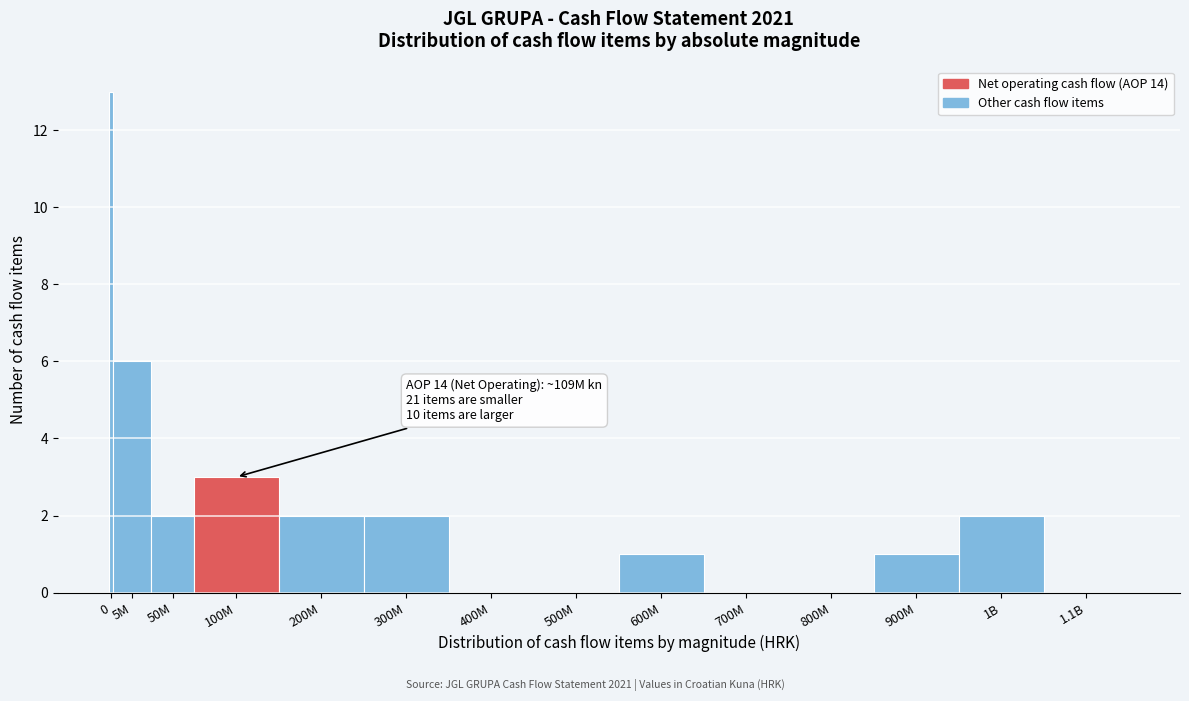

Reading left to right, list all the values displayed in this chart.

0=13	5M=6	50M=2	100M=3	200M=2	300M=2	400M=0	500M=0	600M=1	700M=0	800M=0	900M=1	1B=2	1.1B=0